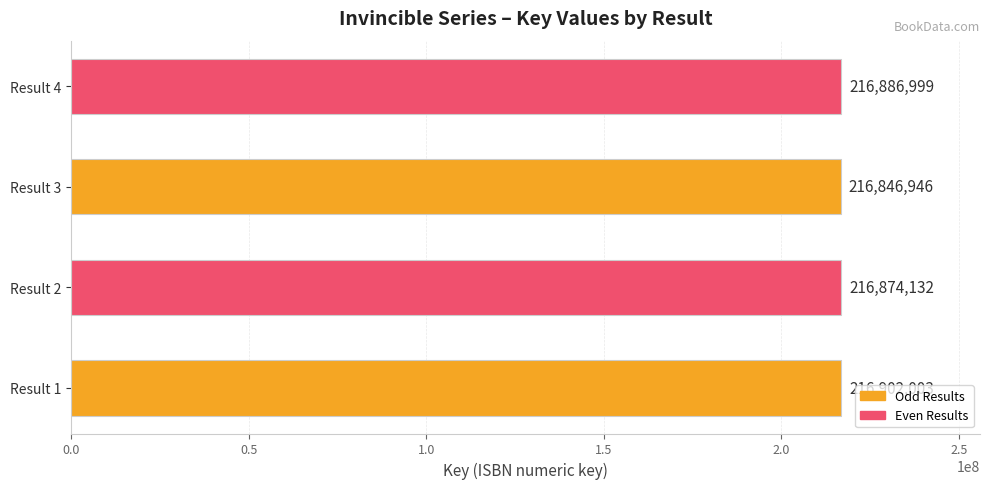

What is the sum of all values?

867510080